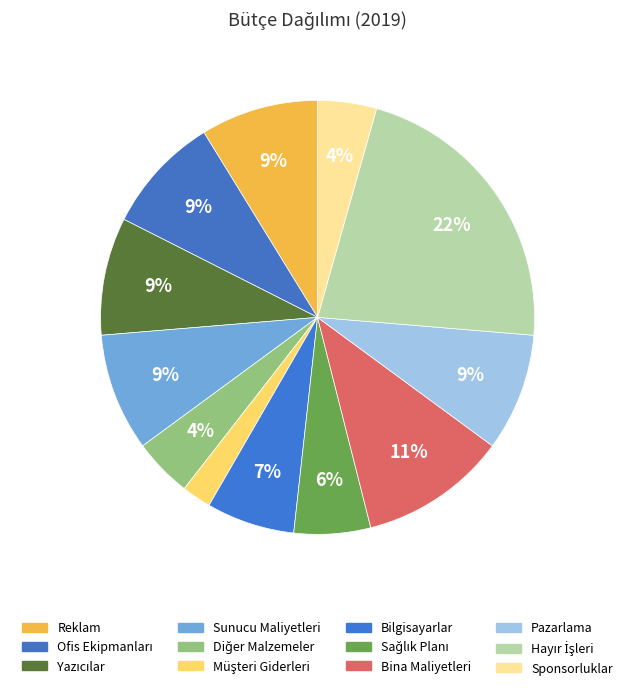

To the nearest percent, what is the average slice percentage?

8%